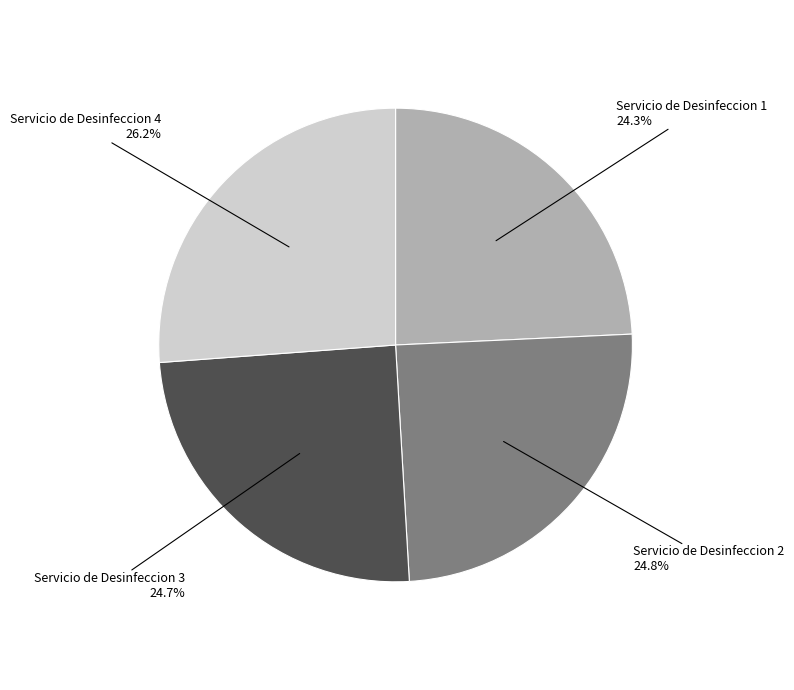

To the nearest percent, what percentage of the pie is Servicio de Desinfeccion 1?

24%